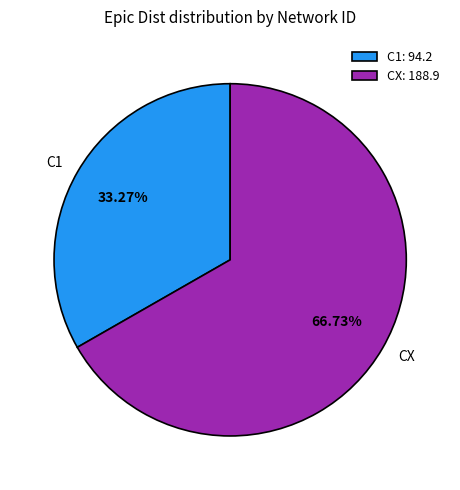

Rank the categories by value from lowest to highest.

C1, CX